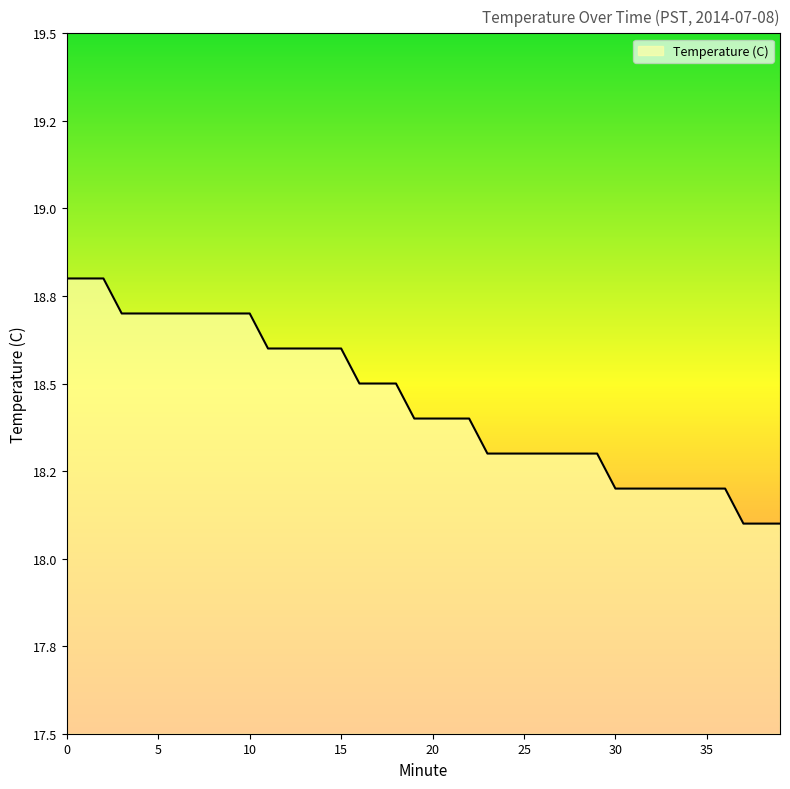

Which label corresponds to the smallest value in the chart?

37